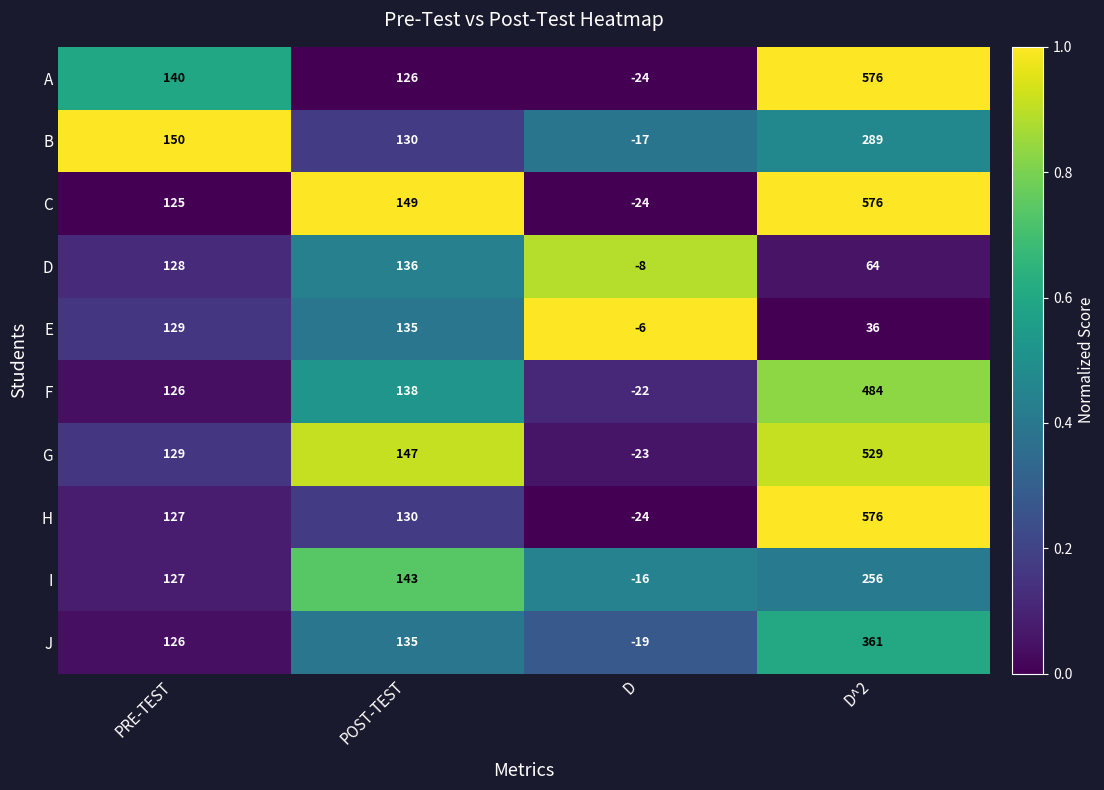

The value of F at PRE-TEST is 209. True or false?

False